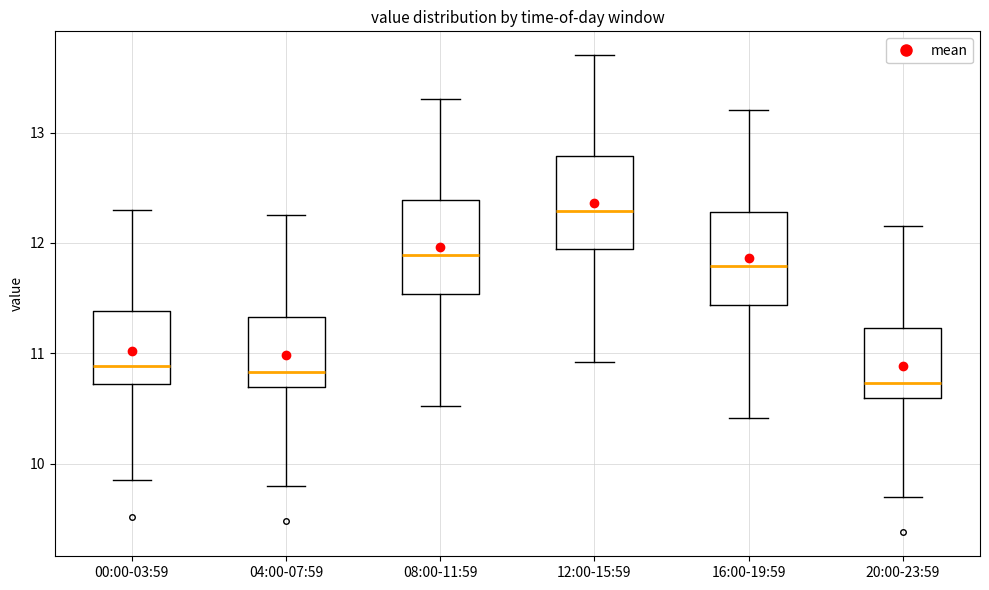

Which box's median line is the highest?

12:00-15:59